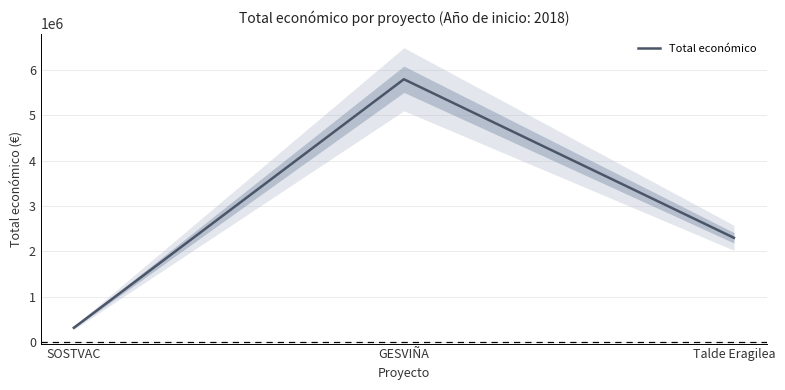

Where is the data nearest to the value 3051887?

Talde Eragilea